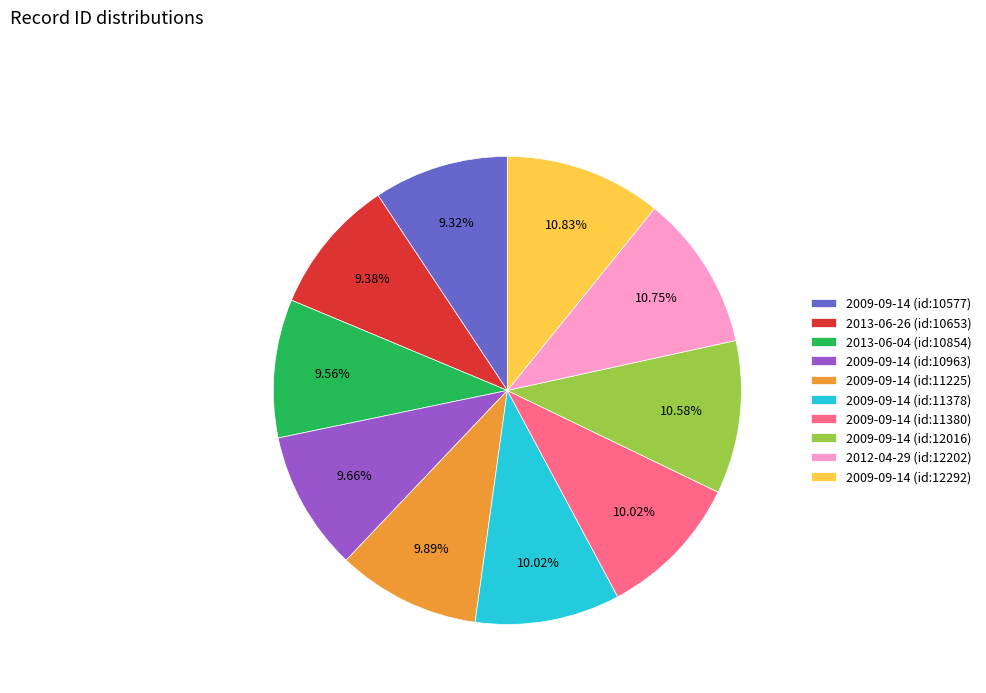

Combined, do 2009-09-14 (id:10963) and 2012-04-29 (id:12202) account for over 50%?

No